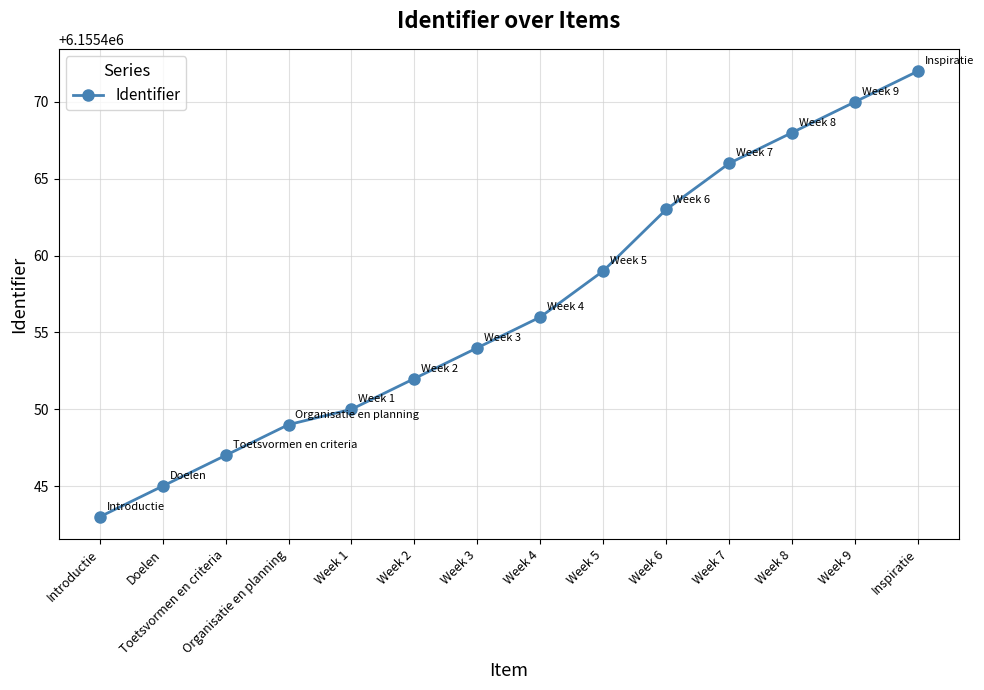

How many lines are shown in the chart?

1